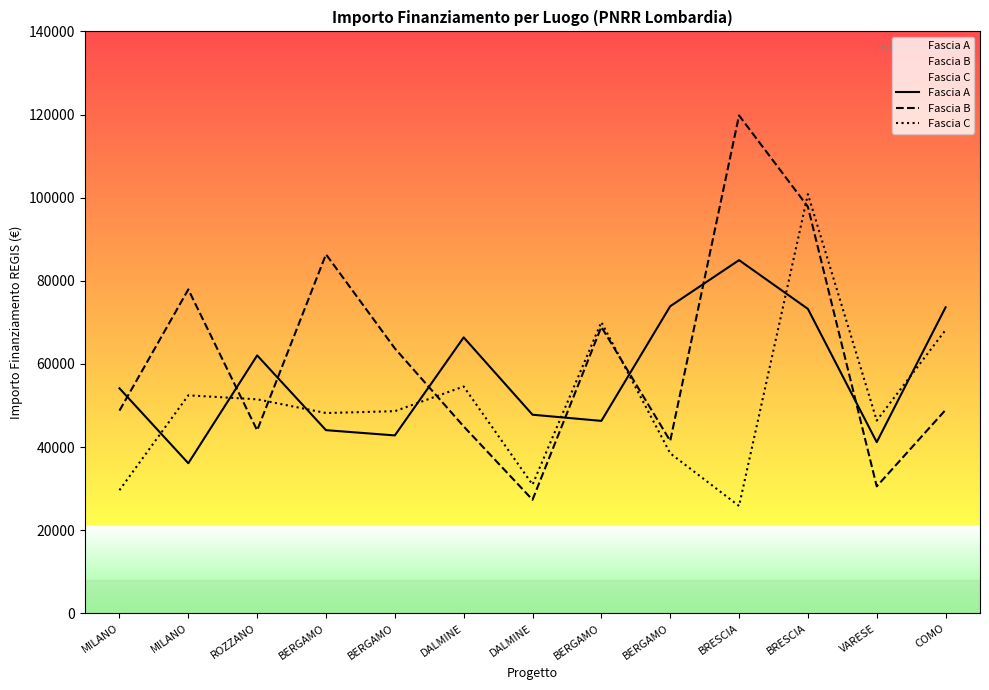

What is the difference between the second highest and minimum values in the Fascia C series?

44235.5